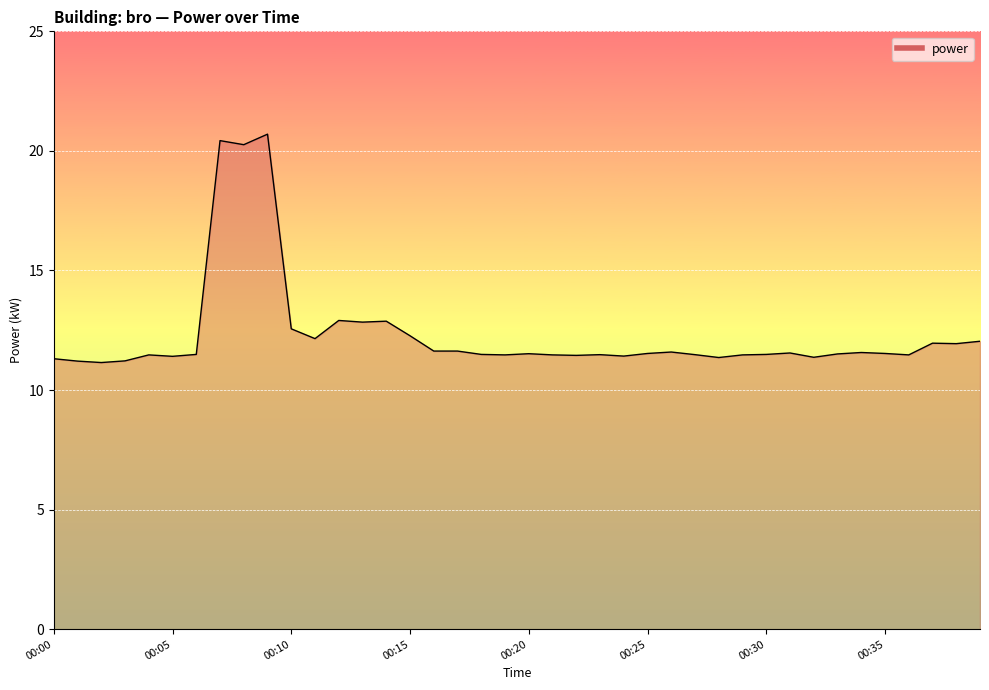

What is the maximum value shown in the chart?

20.7